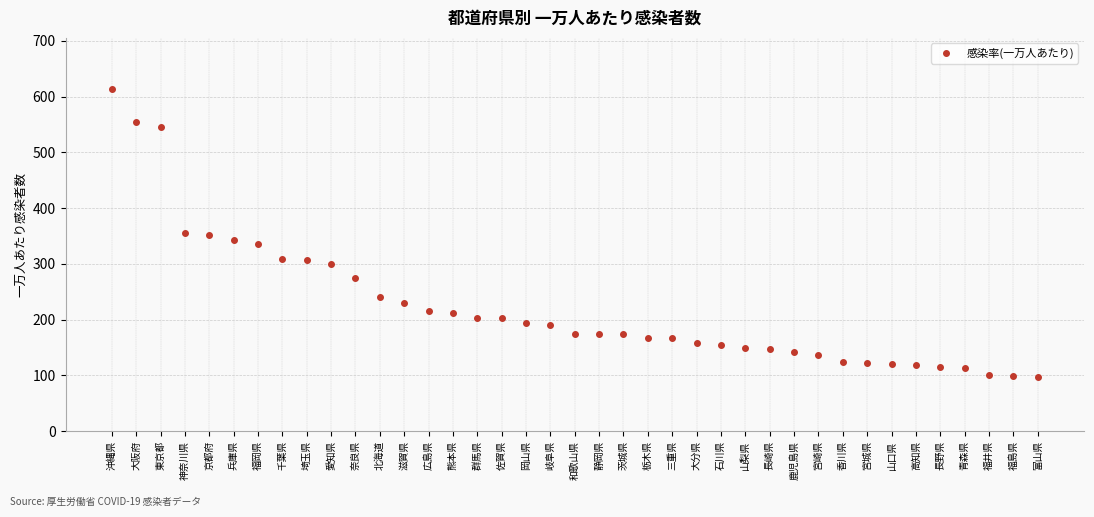

What is the average value?

224.1